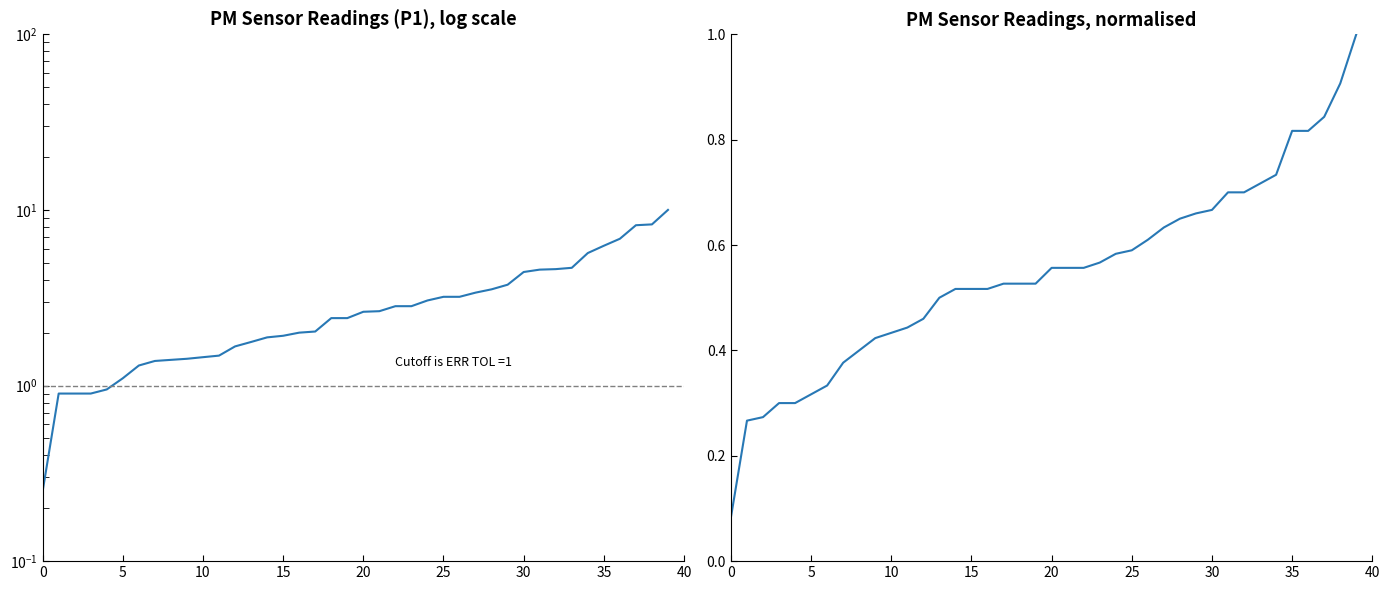

At 23, list the series in order from largest to smallest.

P1, P2 (normalised)